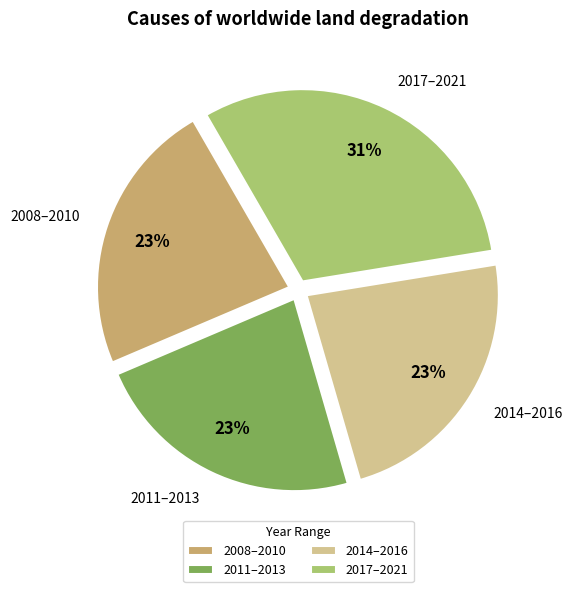

Count the number of slices in the pie.

4